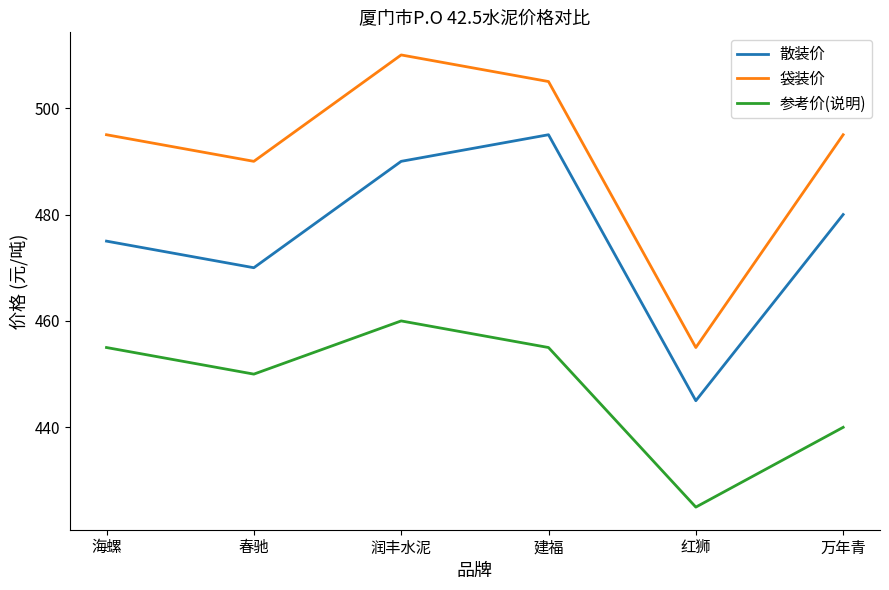

True or false: 袋装价 and 散装价 intersect in this chart.

False